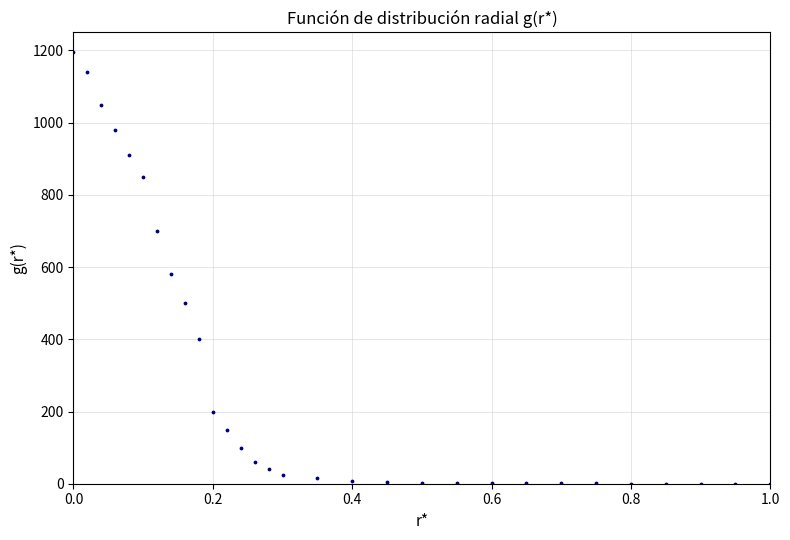

What is the range of Y values (max minus min)?

1196.0